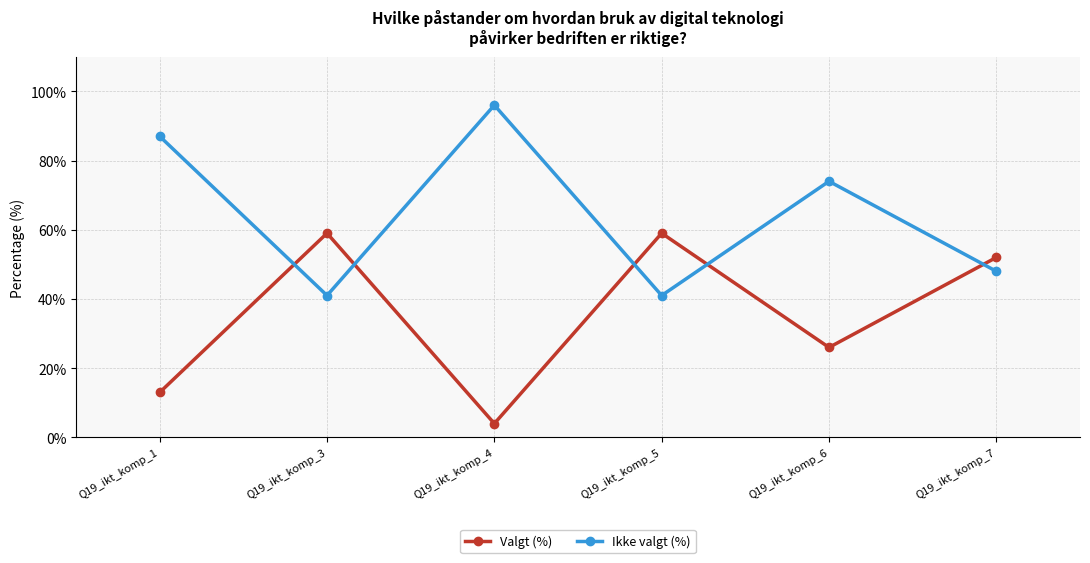

Reading left to right, extract all data points from this chart.

Valgt (%): Q19_ikt_komp_1=13	Q19_ikt_komp_3=59	Q19_ikt_komp_4=4	Q19_ikt_komp_5=59	Q19_ikt_komp_6=26	Q19_ikt_komp_7=52
Ikke valgt (%): Q19_ikt_komp_1=87	Q19_ikt_komp_3=41	Q19_ikt_komp_4=96	Q19_ikt_komp_5=41	Q19_ikt_komp_6=74	Q19_ikt_komp_7=48